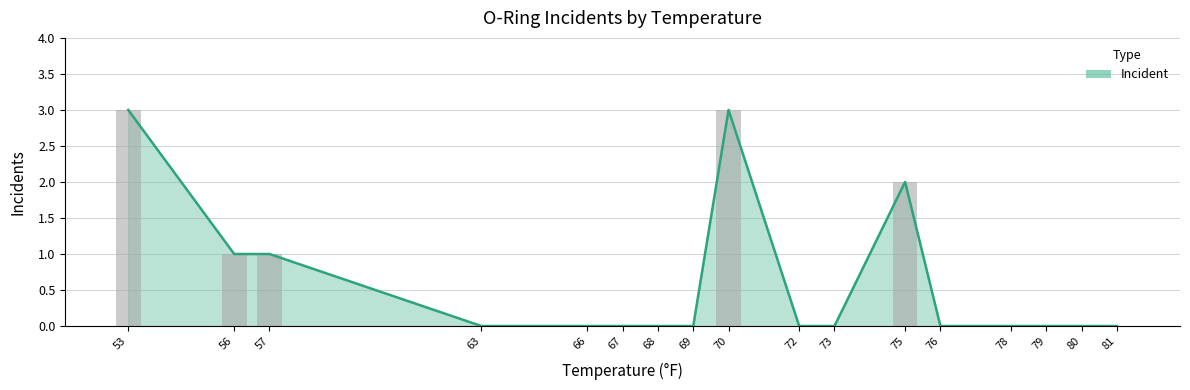

Approximately how many times larger is the value at 57 compared to 75?

0.5